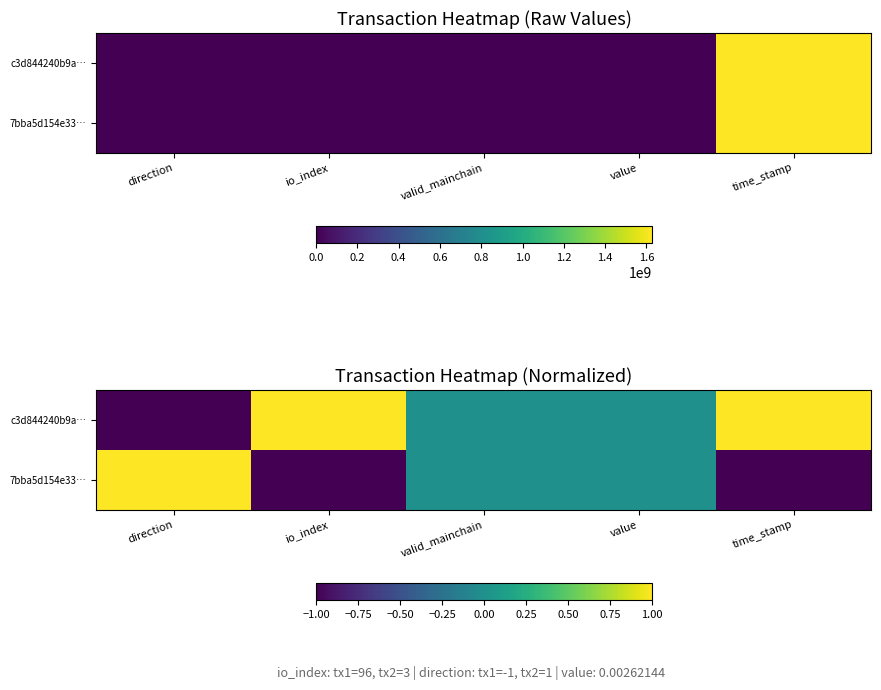

What is the minimum value shown in the chart?

-1.0